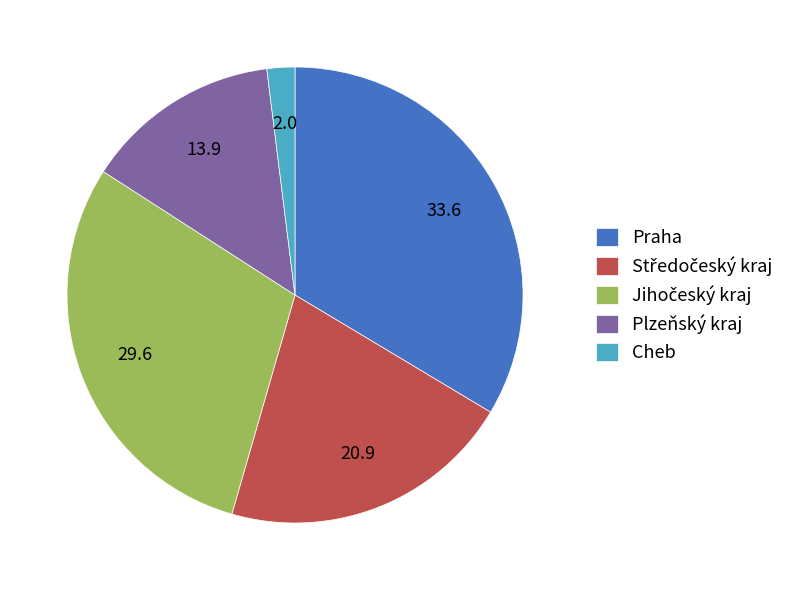

Which has a higher value, Plzeňský kraj or Praha?

Praha